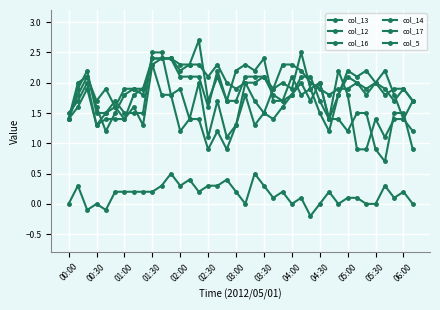

True or false: col_12 and col_5 intersect in this chart.

False